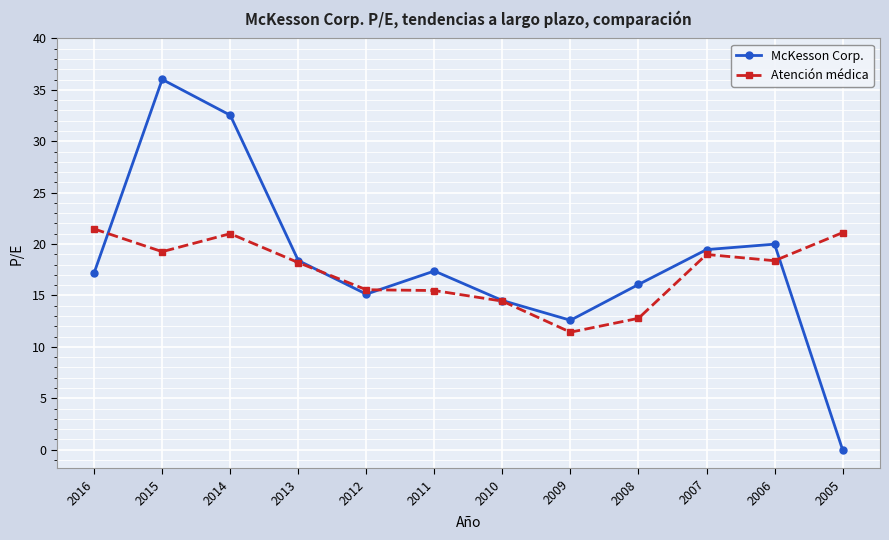

At which label does McKesson Corp. first exceed 17?

2016